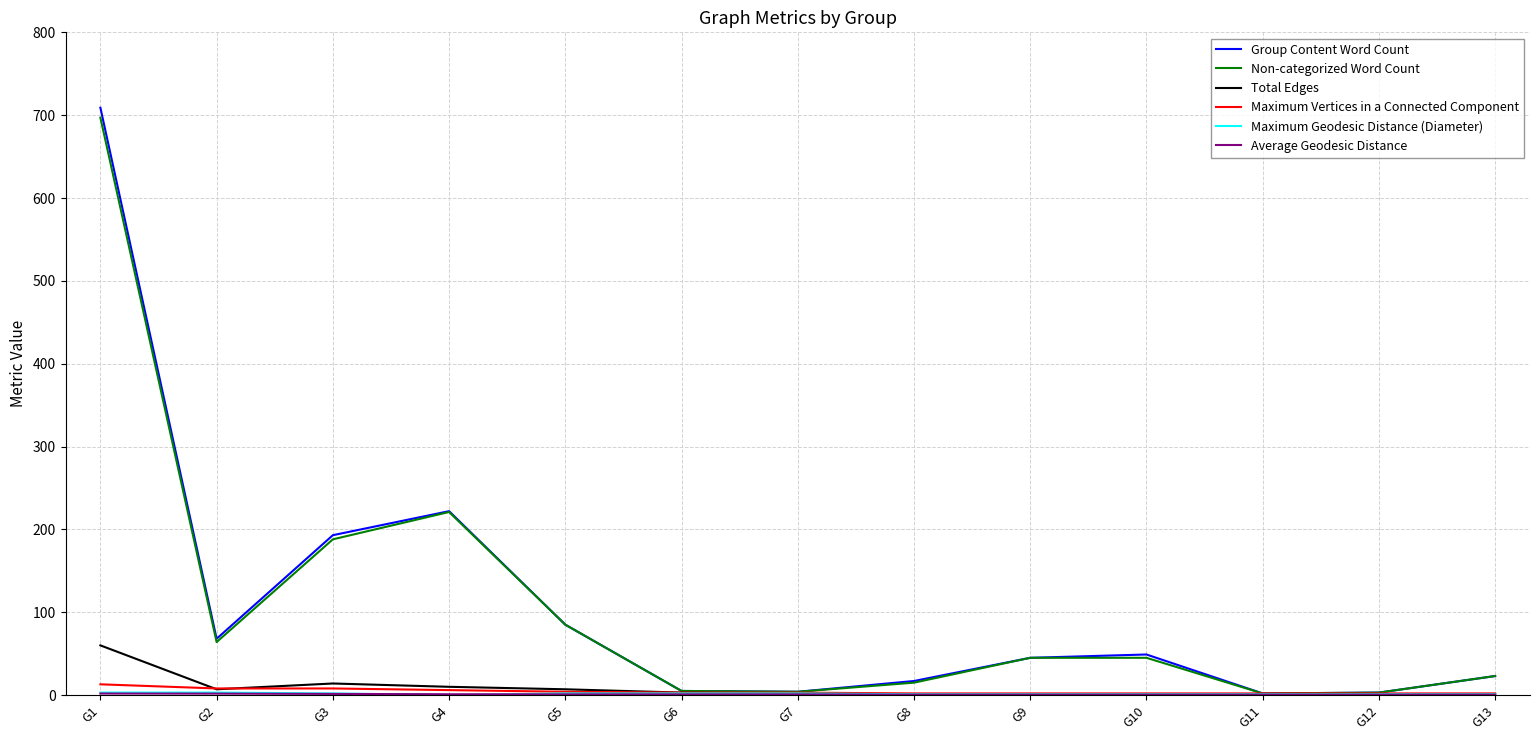

Read the Group Content Word Count value at G2.

68.0